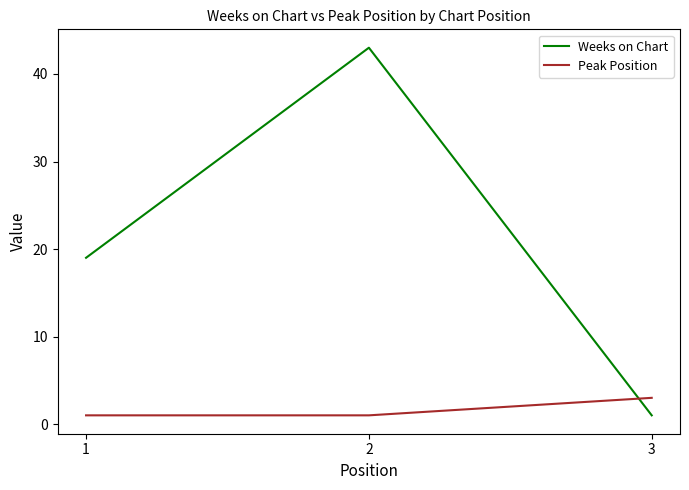

At 3, list the series in order from smallest to largest.

Weeks on Chart, Peak Position